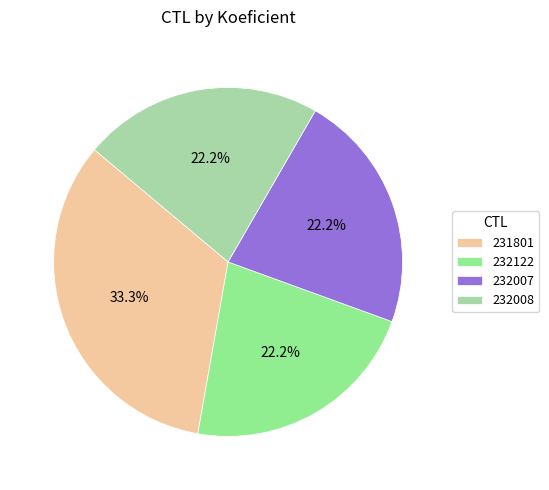

To the nearest percent, what is the combined percentage of 232008 and 232122?

44%